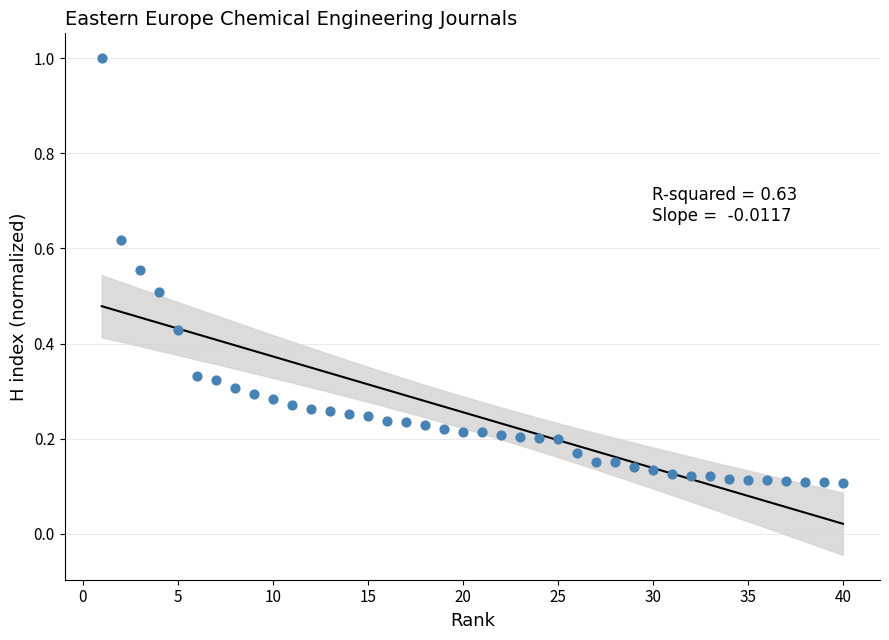

What is the range of X values (max minus min)?

39.0